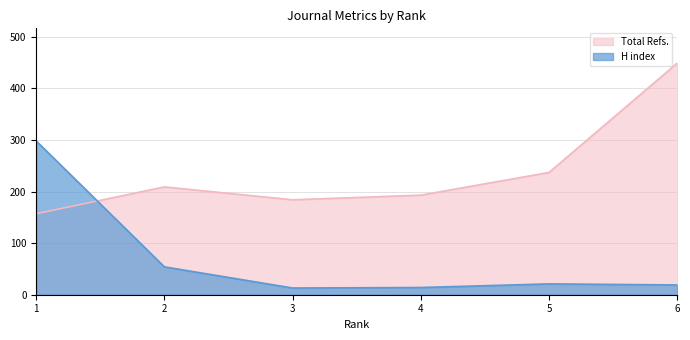

At which category does Total Docs. (3years) reach its first local valley?

3